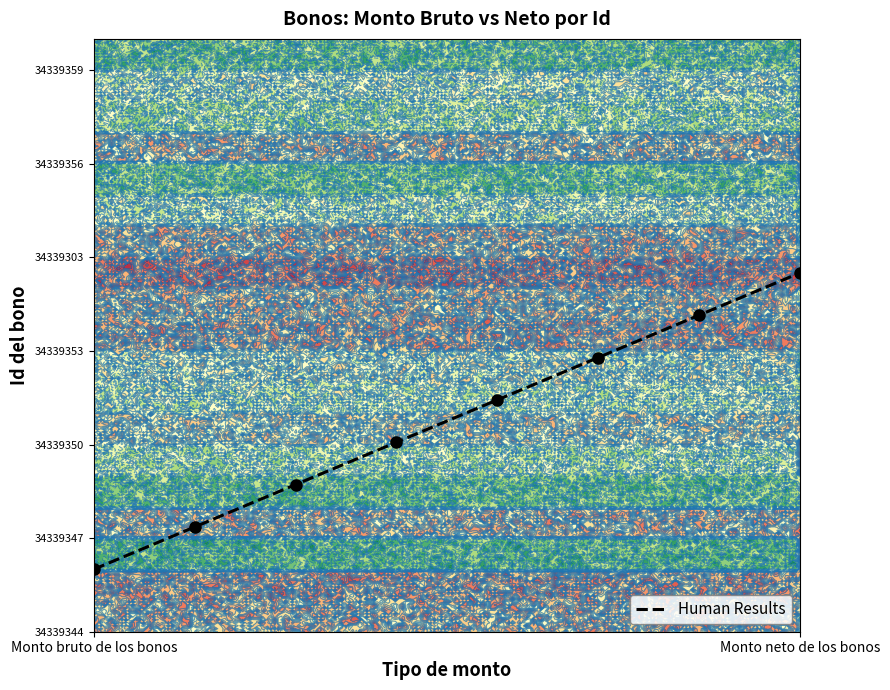

The chart shows a value of 3.4 at Monto neto de los bonos. True or false?

False